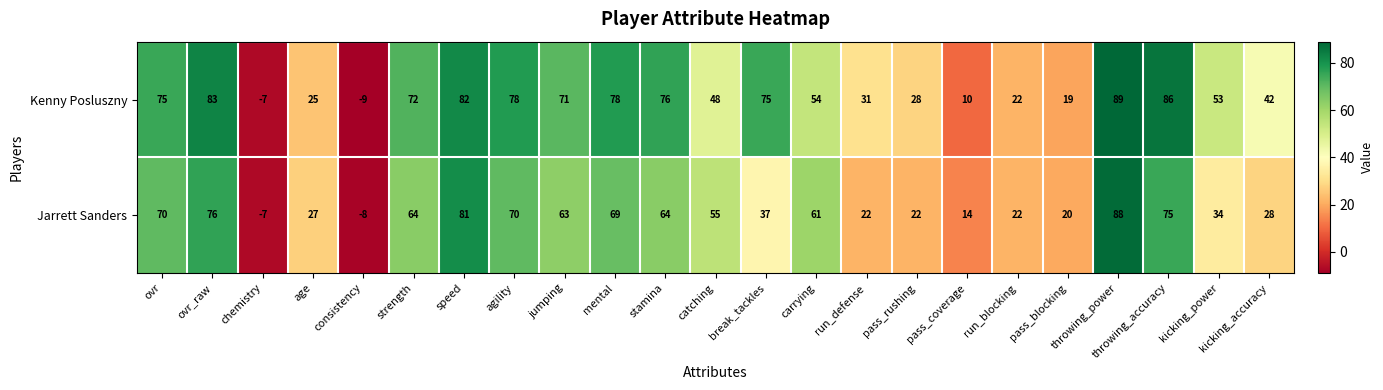

What is the sum of all Jarrett Sanders values?

1047